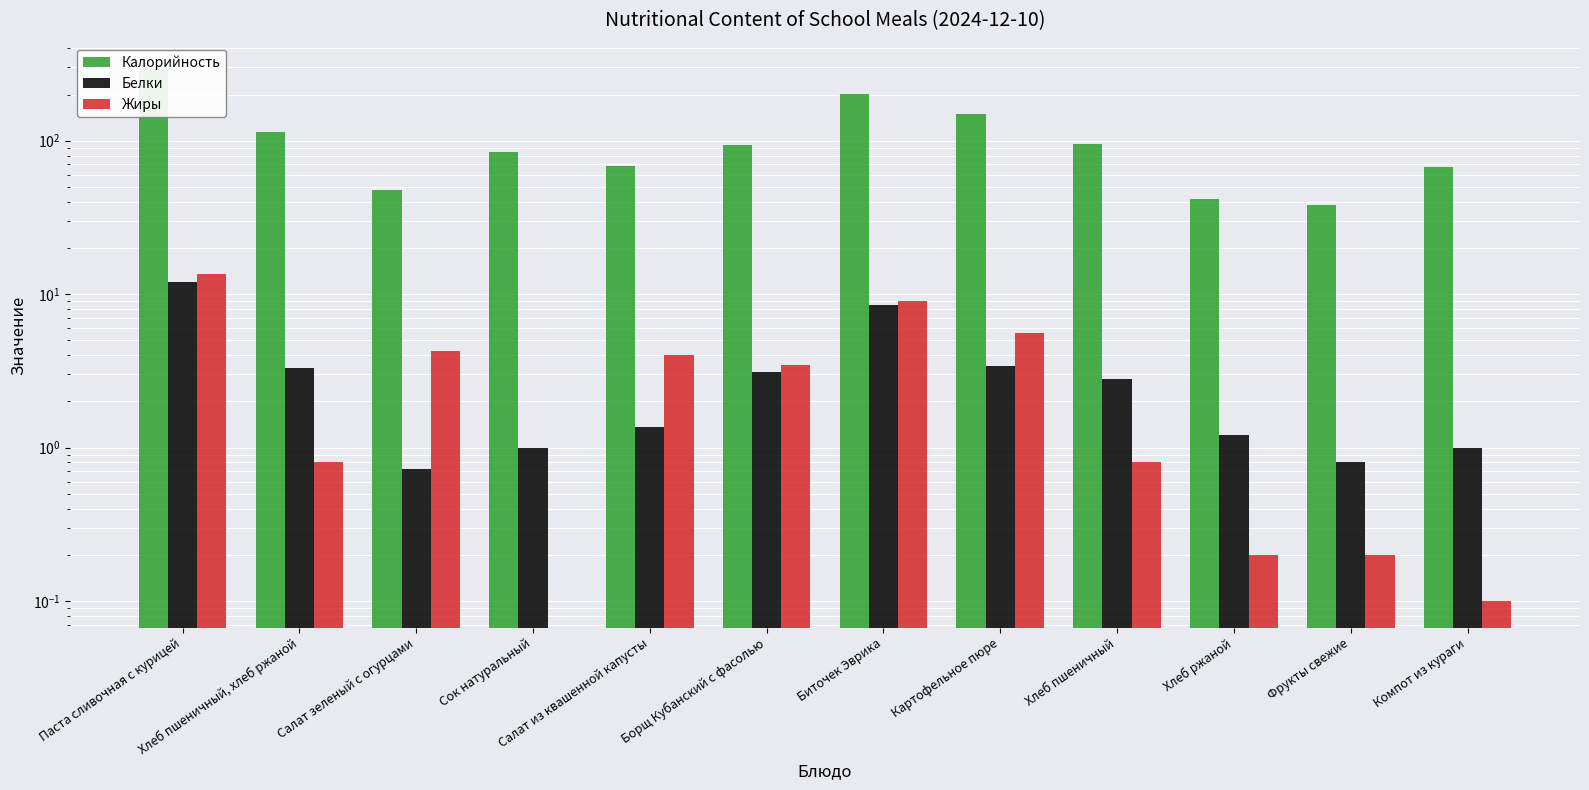

Read the Жиры value at Хлеб пшеничный, хлеб ржаной.

0.8